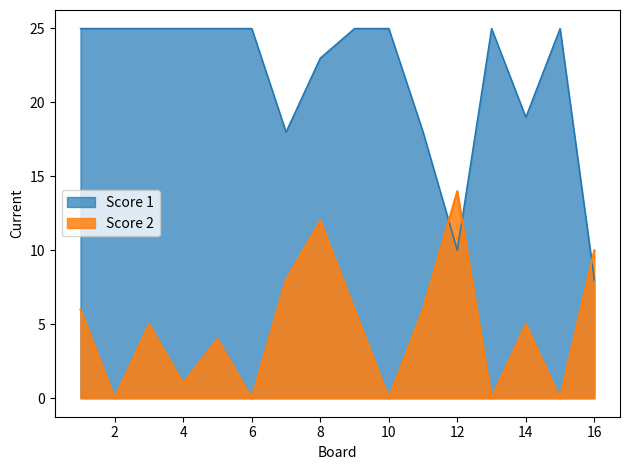

In Score 1, how many points are higher than both neighbors (excluding endpoints)?

2